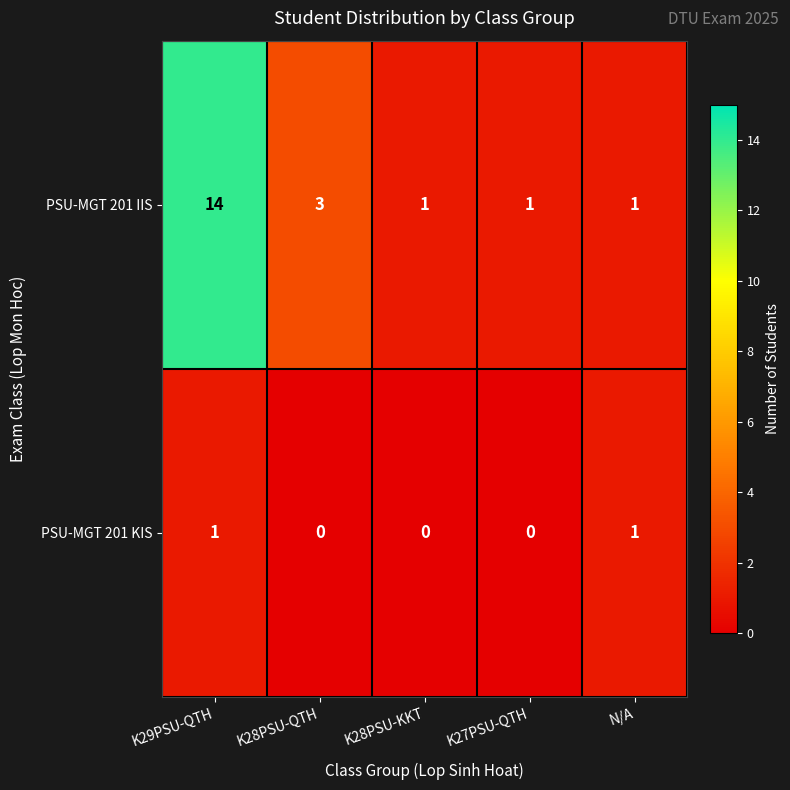

At K28PSU-QTH, list the series in order from smallest to largest.

PSU-MGT 201 KIS, PSU-MGT 201 IIS